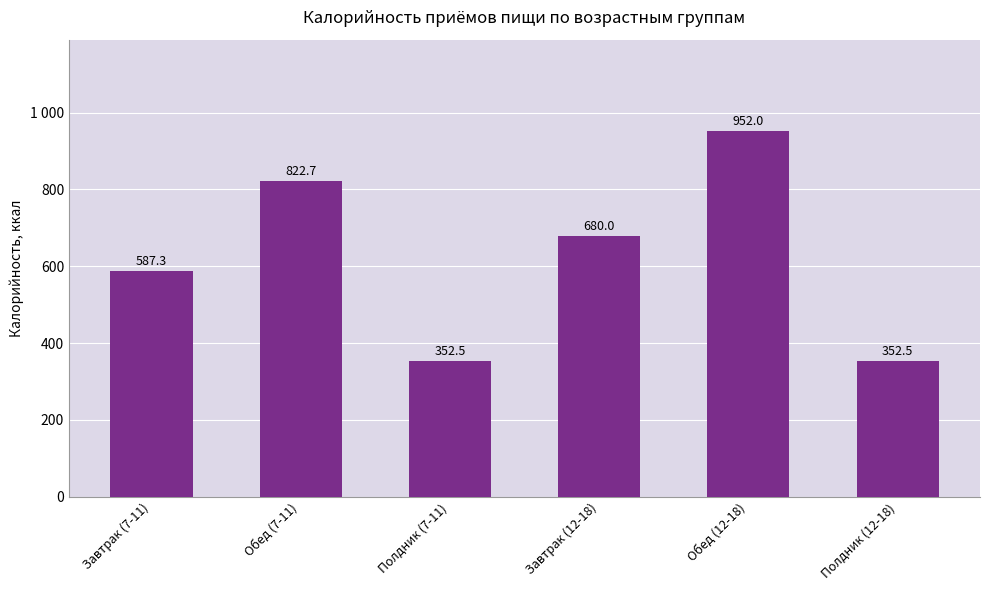

Rank the categories by value from highest to lowest.

Обед (12-18), Обед (7-11), Завтрак (12-18), Завтрак (7-11), Полдник (7-11), Полдник (12-18)